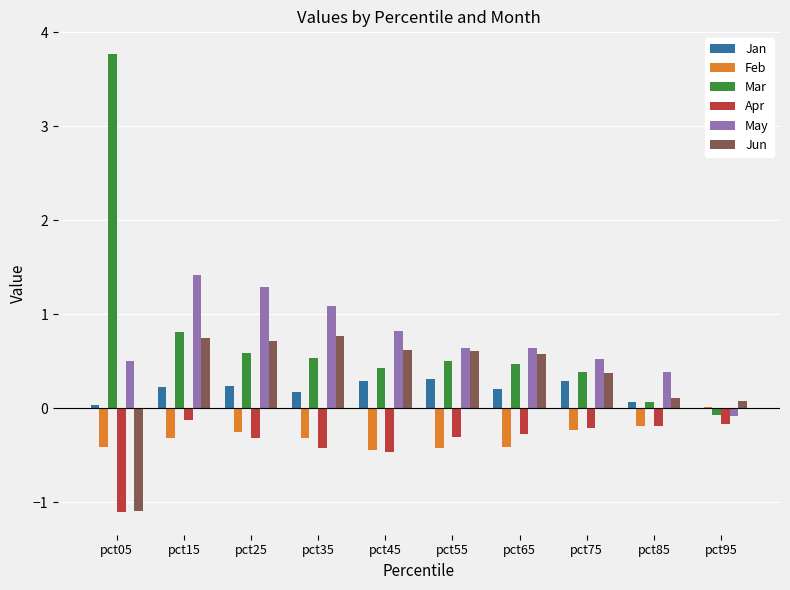

Which series has the widest spread of values?

Mar